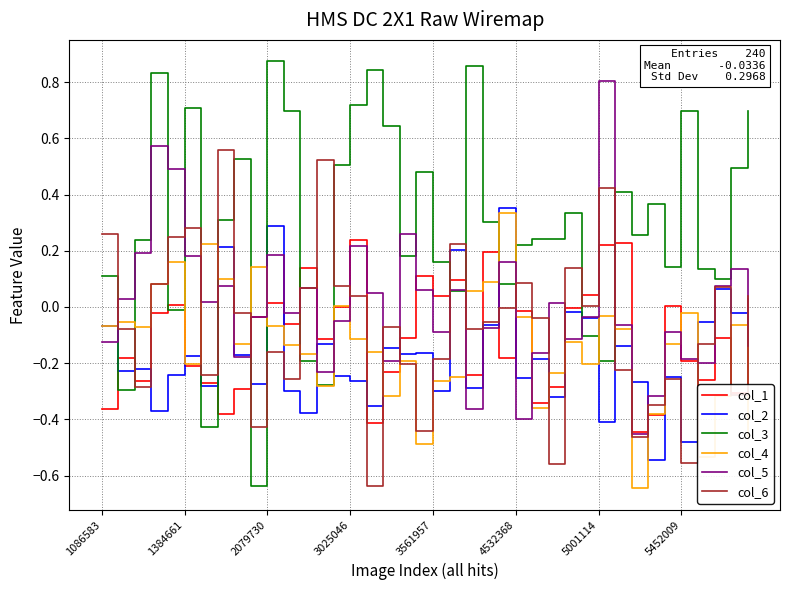

Which series has the largest total across all categories?

col_3